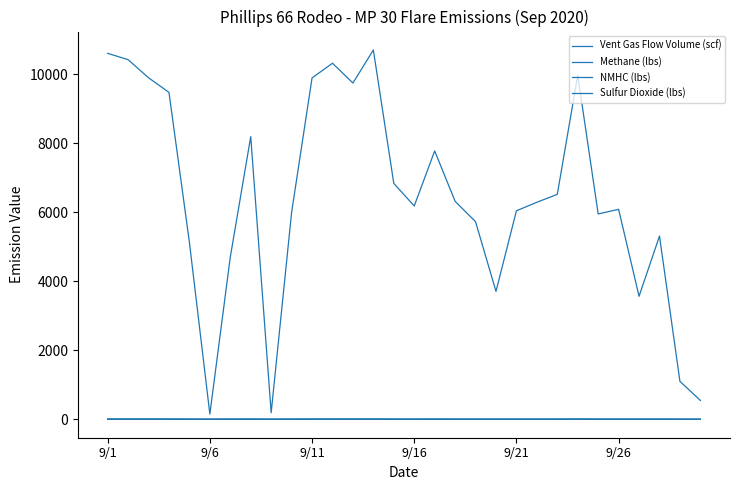

Reading left to right, transcribe all the data shown in this chart.

Vent Gas Flow Volume (scf): 10605.7	10422.1	9897.4	9474.1	5125.5	150.3	4699.9	8192.0	189.8	5994.3	9892.9	10319.2	9745.8	10702.2	6836.8	6182.0	7777.5	6317.4	5725.8	3705.8	6042.5	6289.5	6519.1	9973.3	5950.5	6085.1	3564.3	5310.3	1099.1	545.5
Methane (lbs): 7.1	7.0	6.6	6.4	3.4	0.1	3.2	5.5	0.1	4.0	6.6	6.9	6.5	7.2	4.6	4.1	5.2	4.2	3.8	2.5	4.1	4.2	4.4	7.2	4.0	4.4	2.4	3.6	0.7	0.4
NMHC (lbs): 0.9	0.9	0.8	0.8	0.4	0.0	0.4	0.7	0.0	0.5	0.8	0.8	0.8	0.9	0.6	0.5	0.6	0.5	0.5	0.3	0.5	0.5	0.5	0.7	0.5	0.4	0.3	0.4	0.1	0.0
Sulfur Dioxide (lbs): 0.2	0.2	0.2	0.2	0.1	0.0	0.1	0.2	0.0	0.1	0.2	0.2	0.2	0.0	0.2	0.1	0.2	0.1	0.1	0.1	0.1	0.1	0.1	0.2	0.1	0.1	0.1	0.1	0.0	0.0